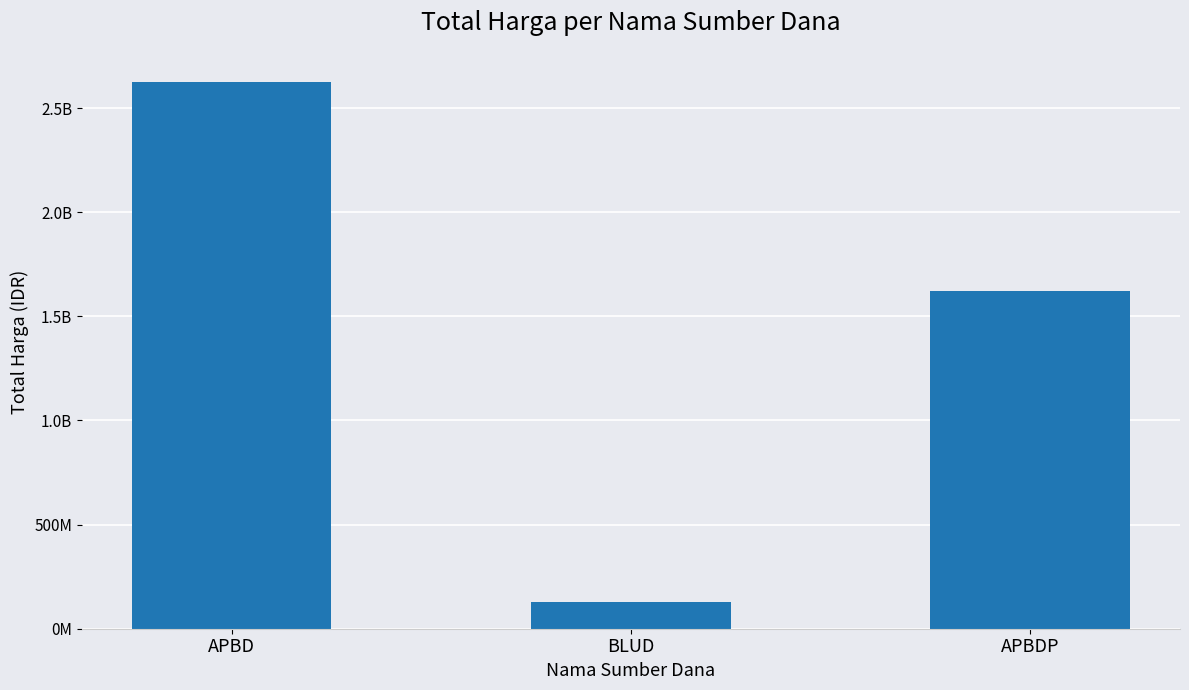

What is the difference between the maximum and minimum values?

2493995025